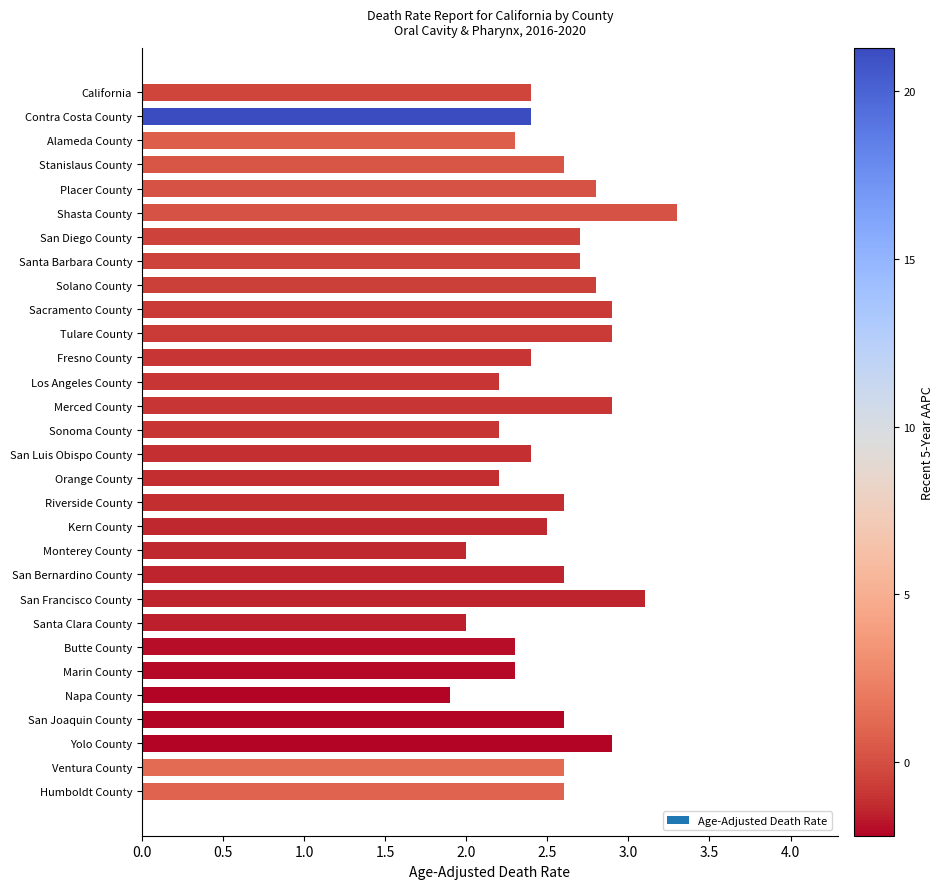

How many series are shown in this chart?

1